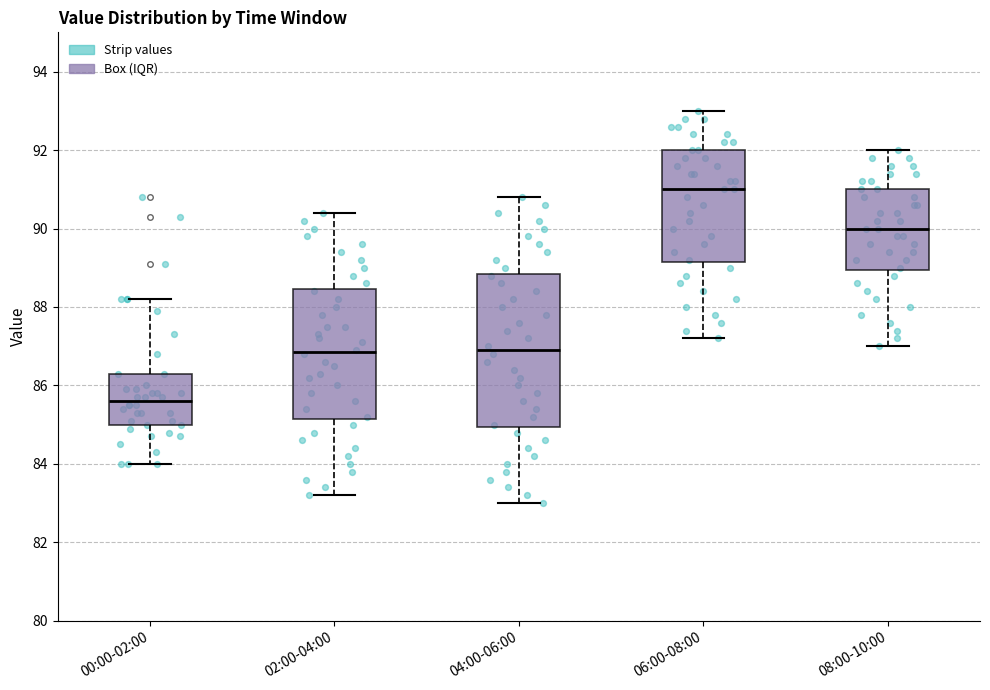

Which box has the lowest median line?

00:00-02:00